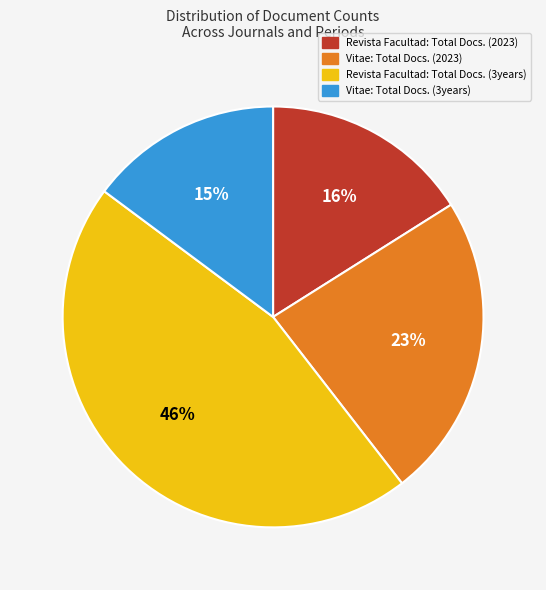

True or false: Revista Facultad: Total Docs. (2023) accounts for 29% of the total.

False